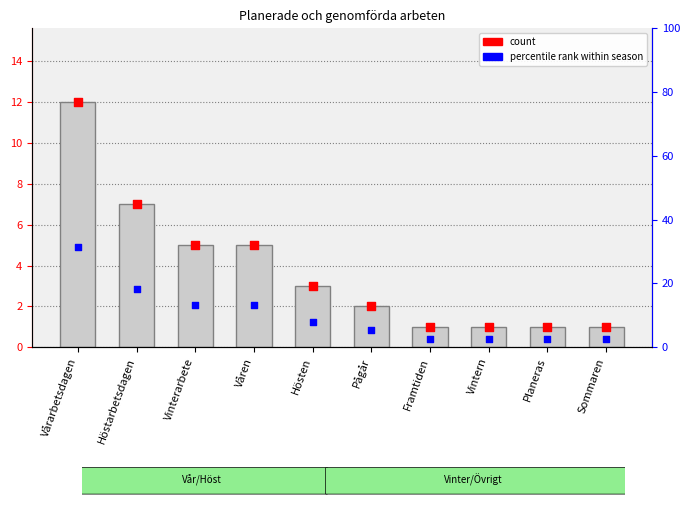

Is the value of percentile rank at Sommaren greater than the value of count at Vårarbetsdagen?

No